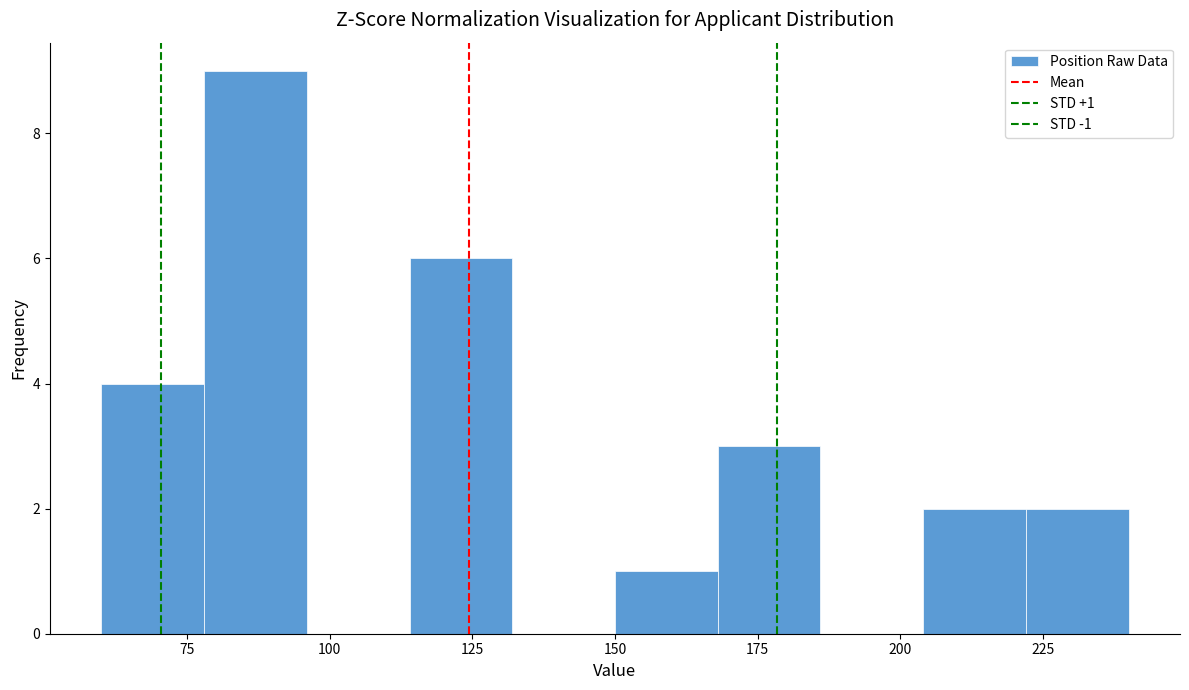

Read against the x-axis, roughly where is the centre of the tallest bar?

85